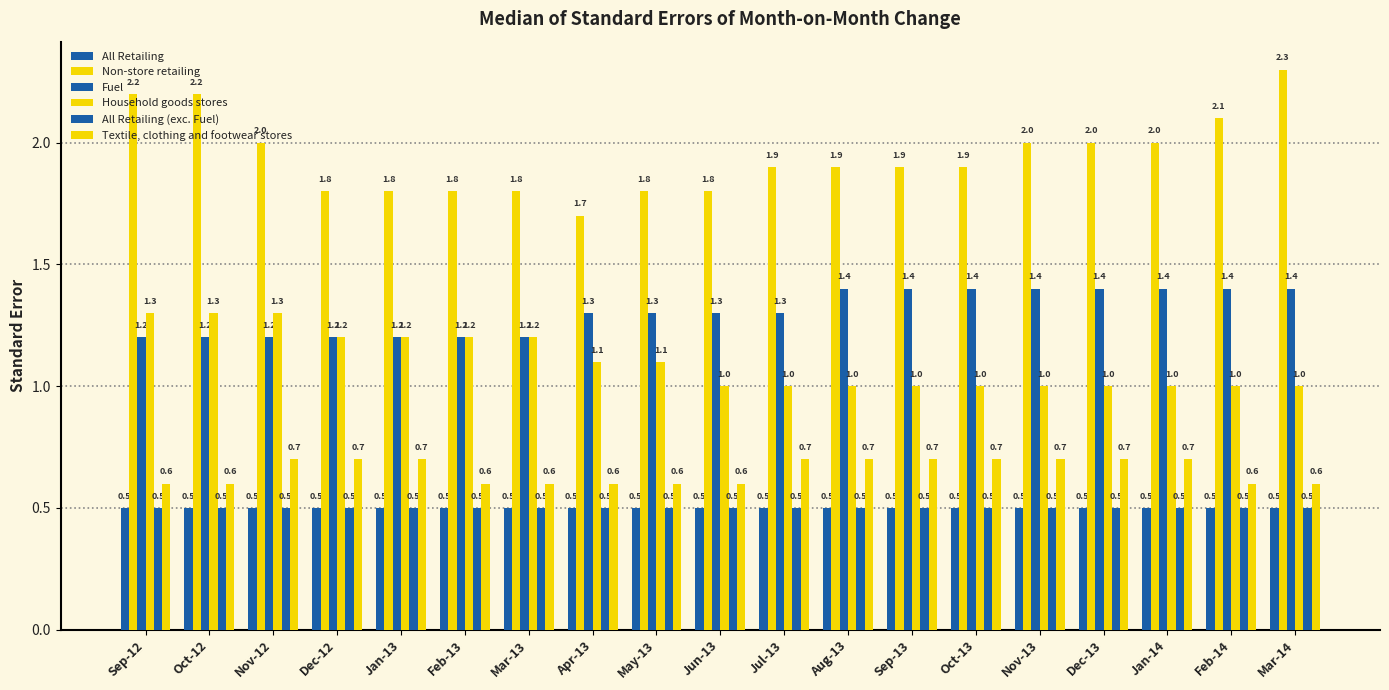

How many series are shown in this chart?

6